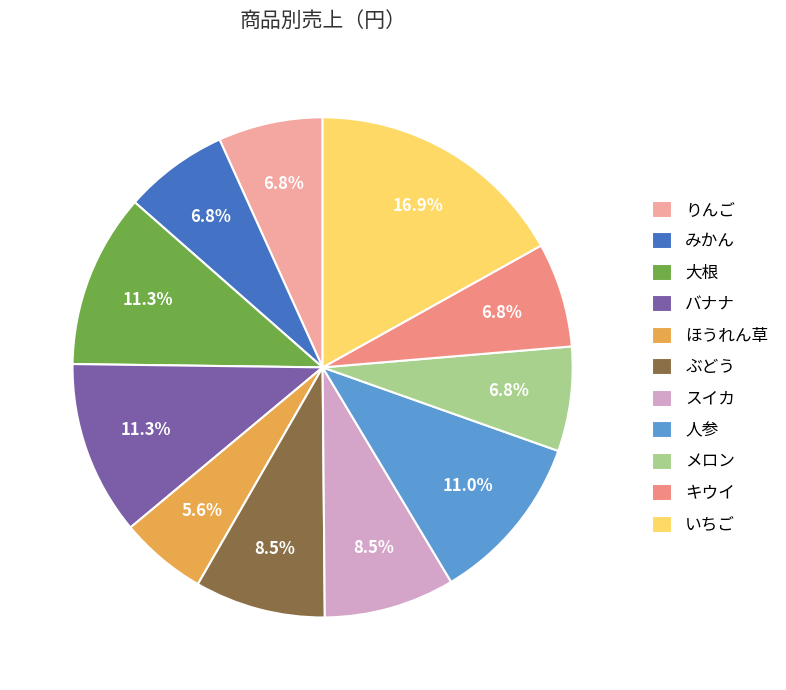

Is it true that バナナ is 20% of the pie?

False